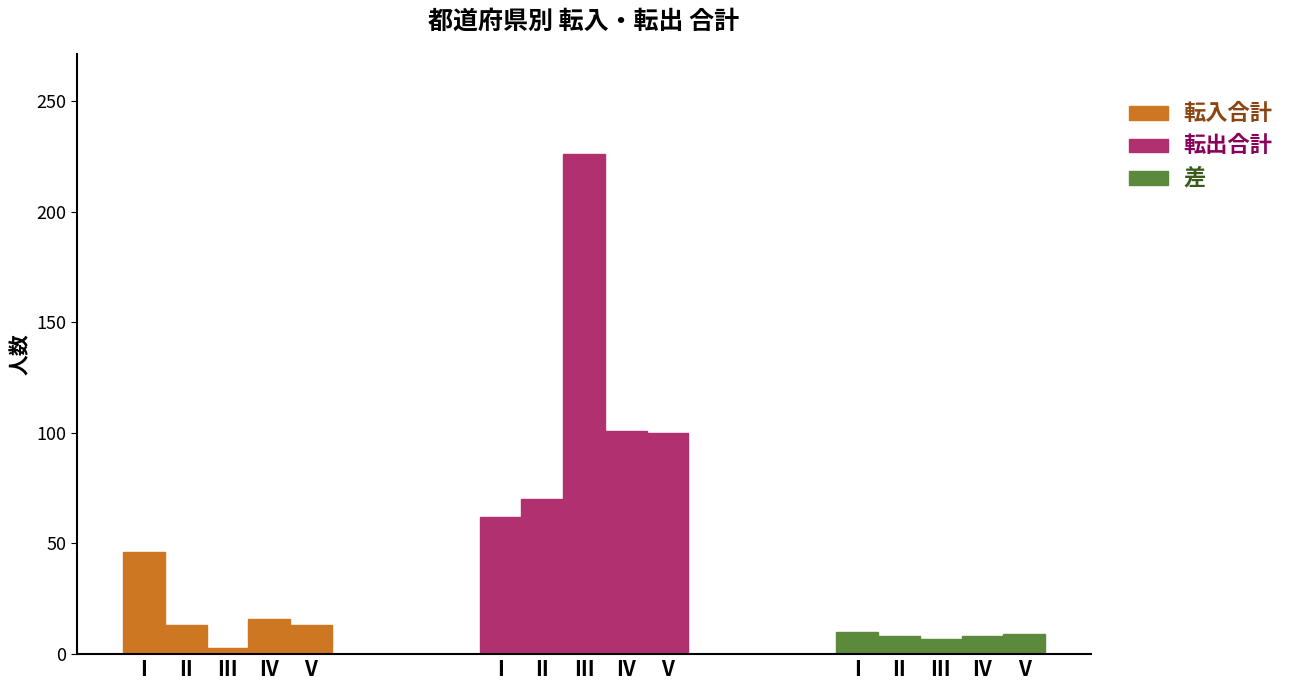

At which category is the sum across all series the highest?

III